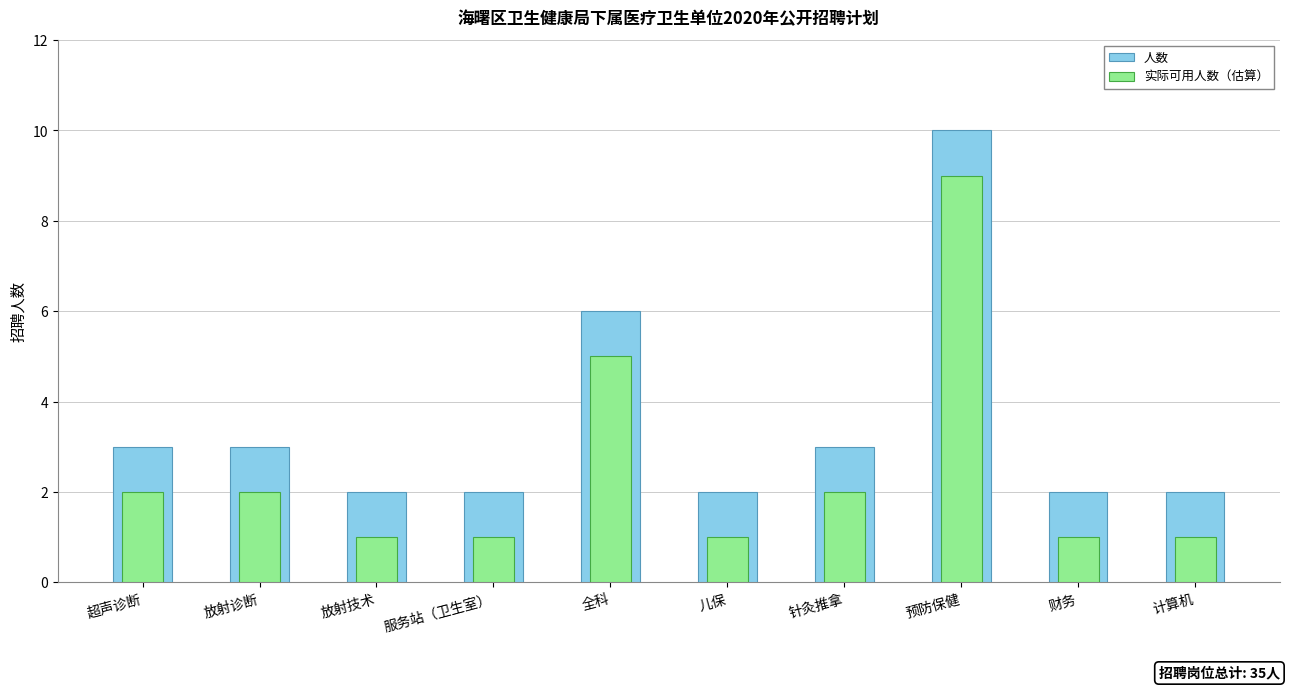

What is the value of the 人数 bar at the 3rd from the left?

2